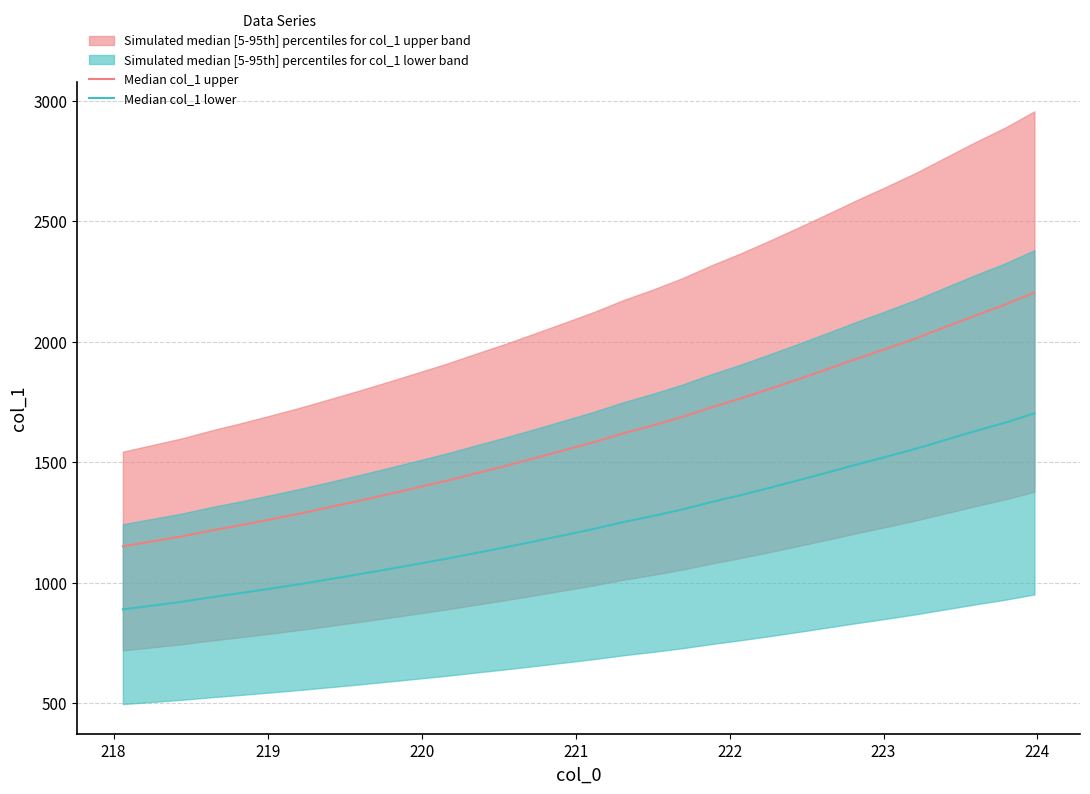

Does the chart display data point markers on the line(s)?

No